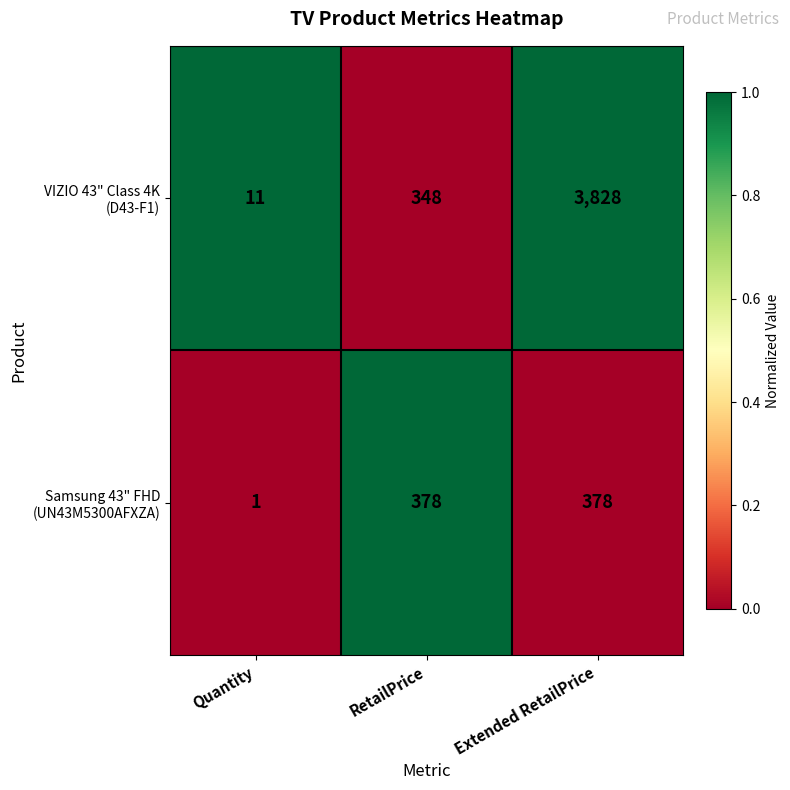

What is the maximum value shown in the chart?

3828